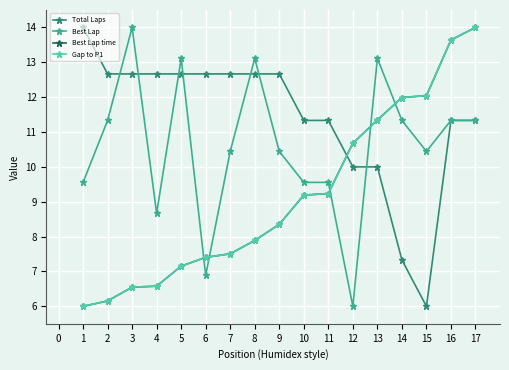

Which series ends up on top after the final intersection of Total Laps and Best Lap time?

Best Lap time